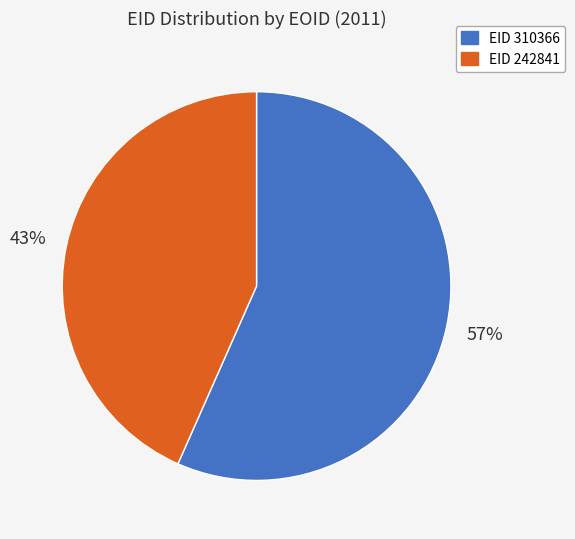

To the nearest percent, what is the average slice percentage?

50%